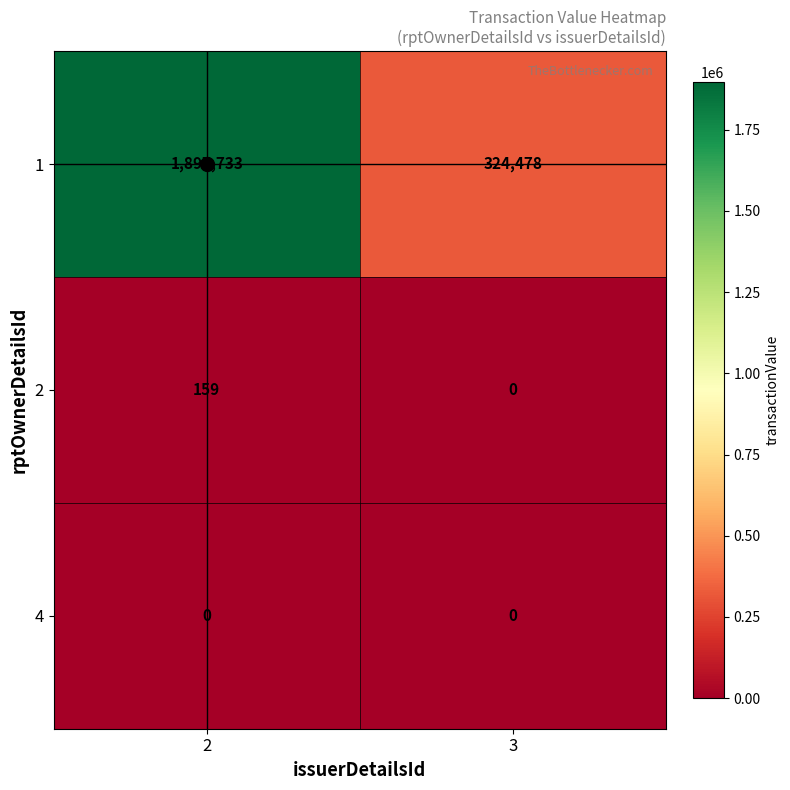

Which series has the widest spread of values?

1